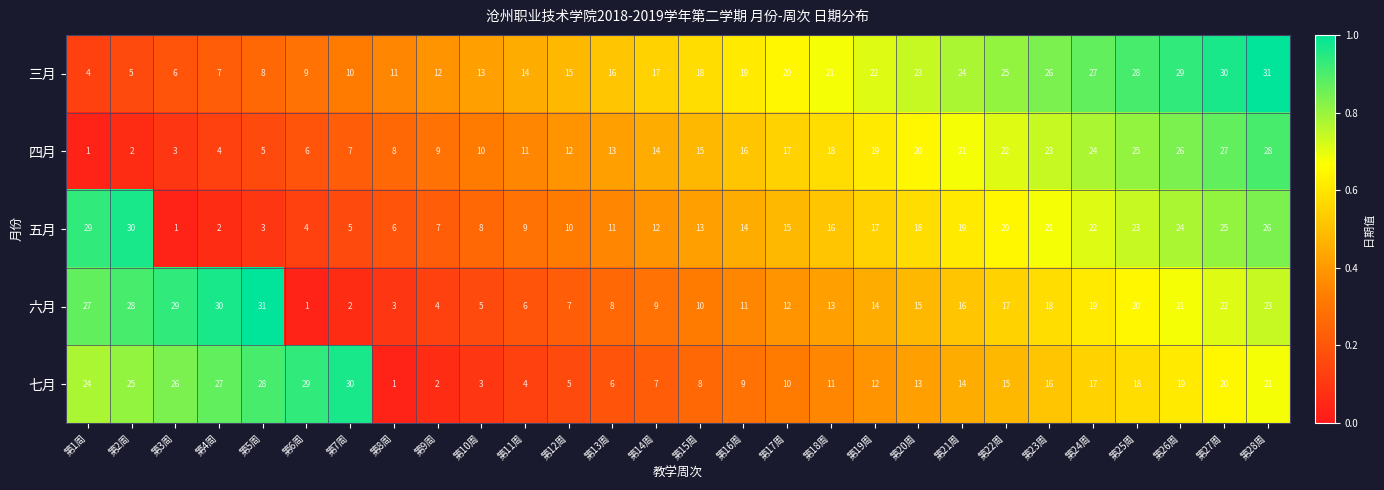

True or false: 三月 has a value of 22 at 第19周.

True